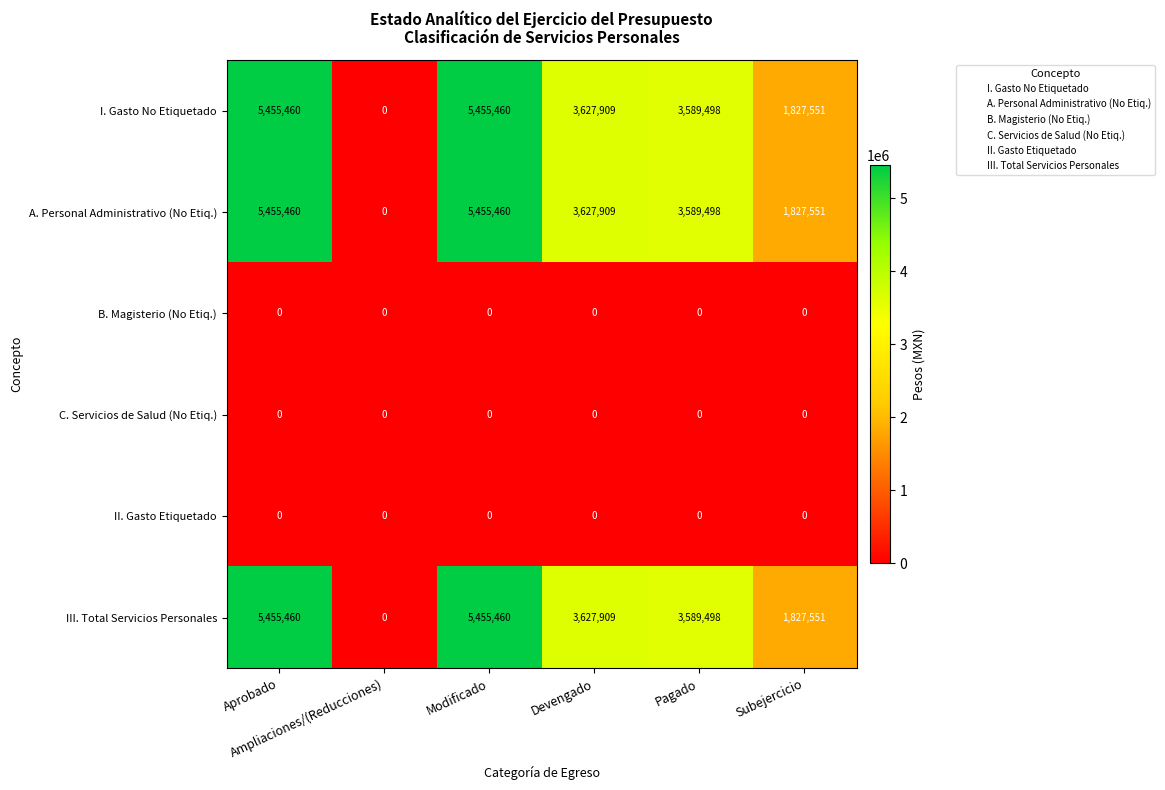

At how many categories does at least one series exceed 164862?

5